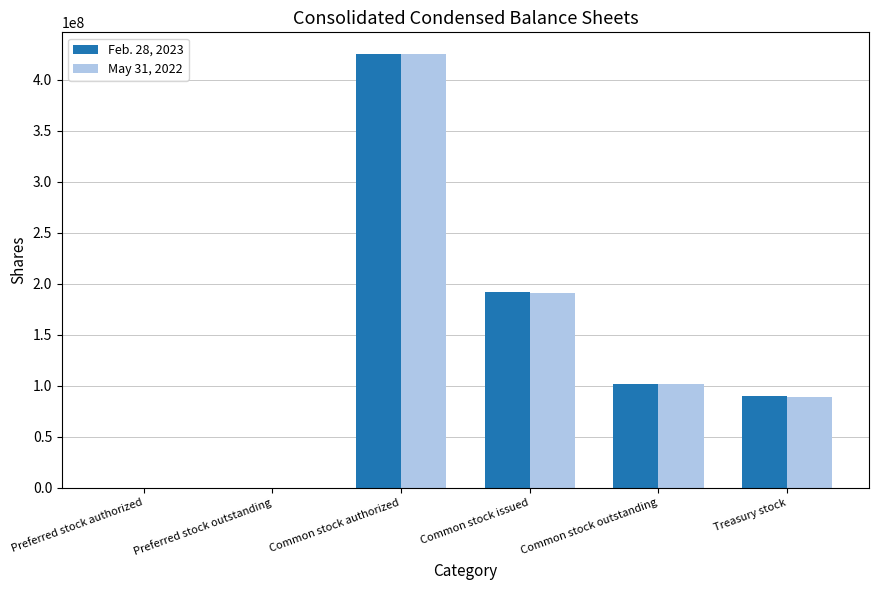

Is the value of Feb. 28, 2023 at Common stock outstanding greater than the value of May 31, 2022 at Preferred stock authorized?

Yes